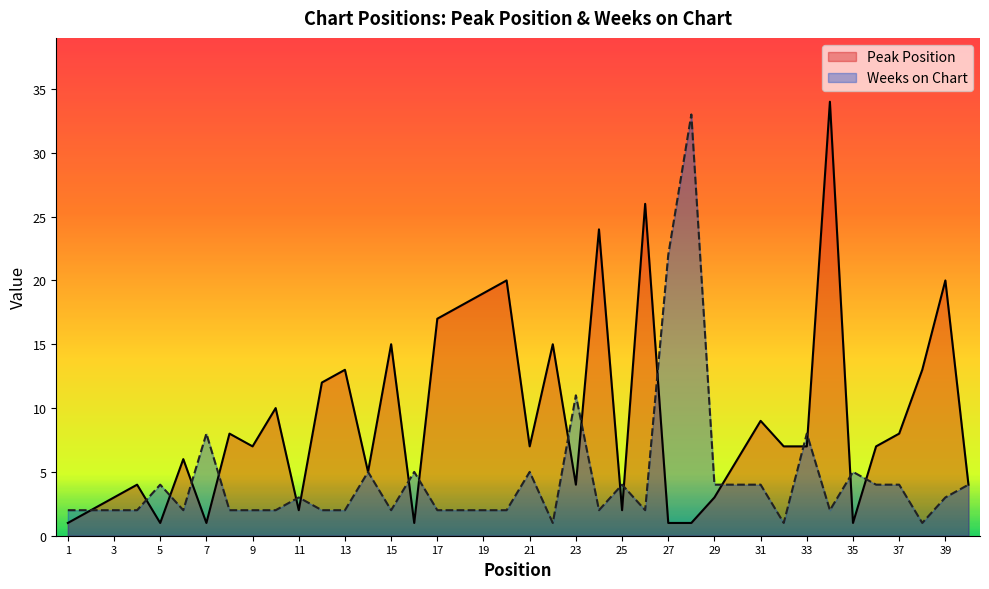

Is it true that Weeks on Chart equals 2 at 25?

False